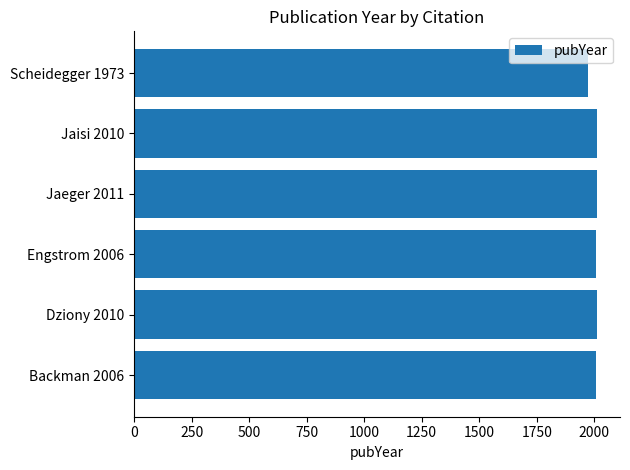

What is the ratio of the value at Scheidegger 1973 to the value at Jaisi 2010?

1.0